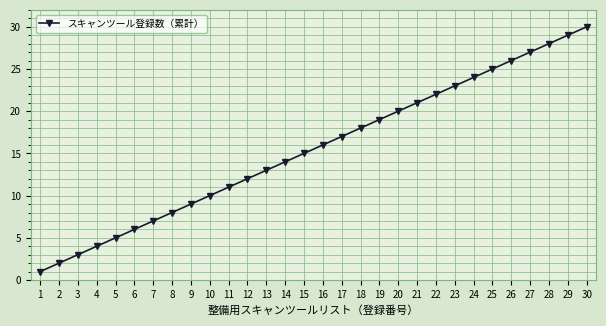

What is the greatest value displayed?

30